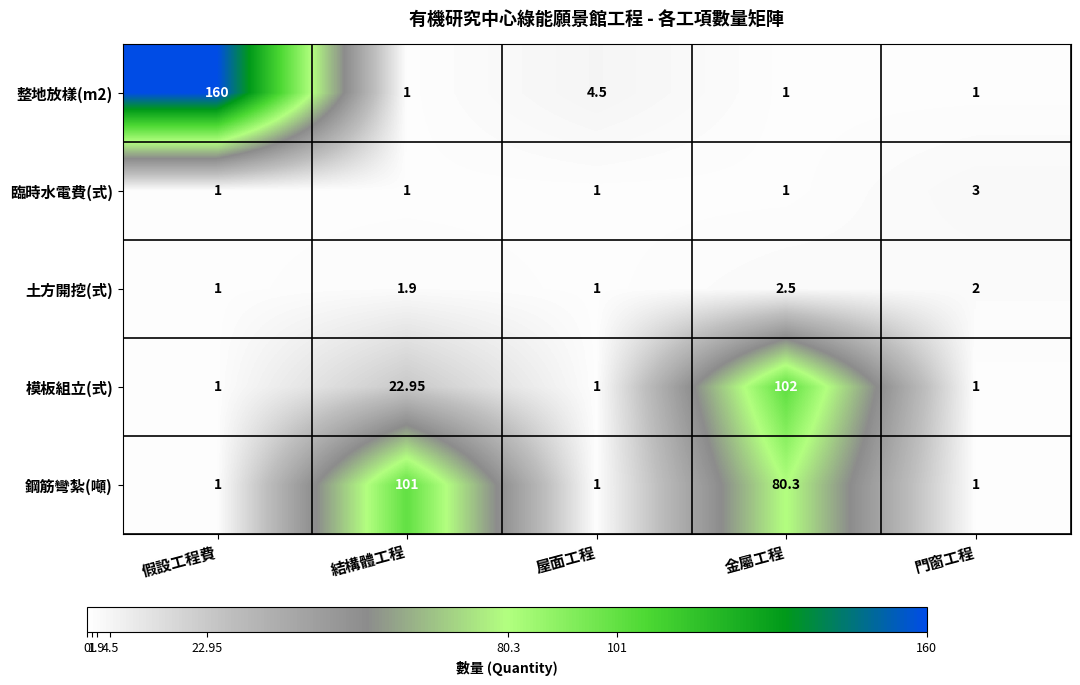

What is the total value across all series at 屋面工程?

8.5